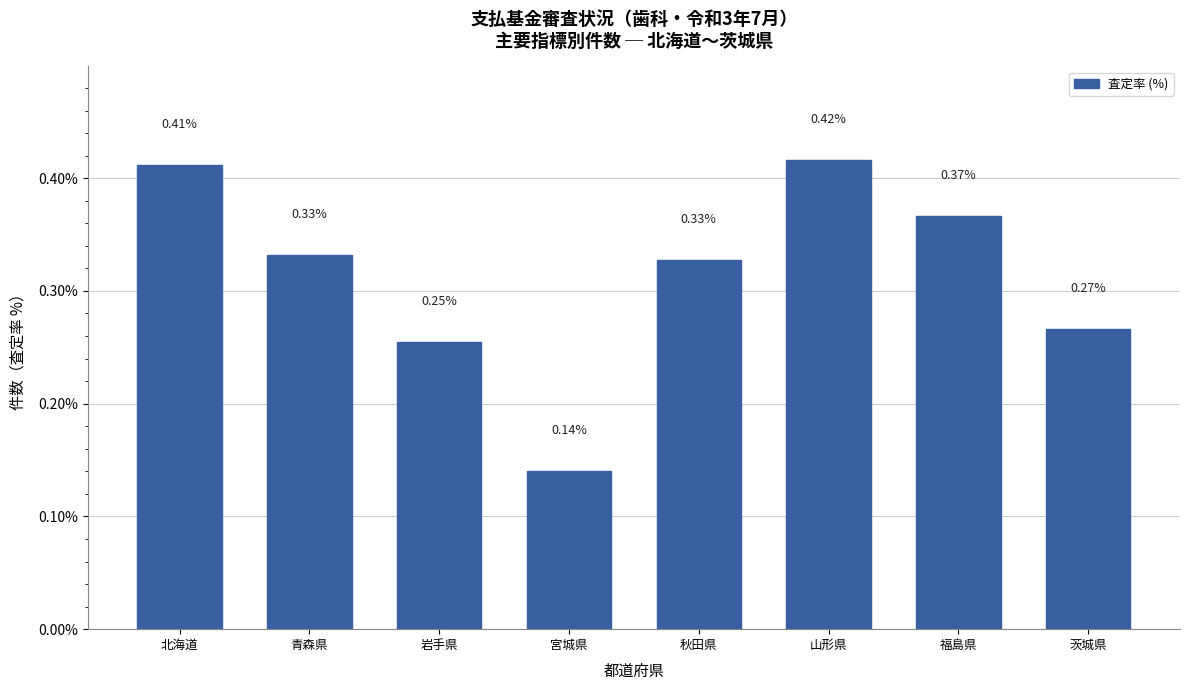

How many values are between 0 and 1?

8